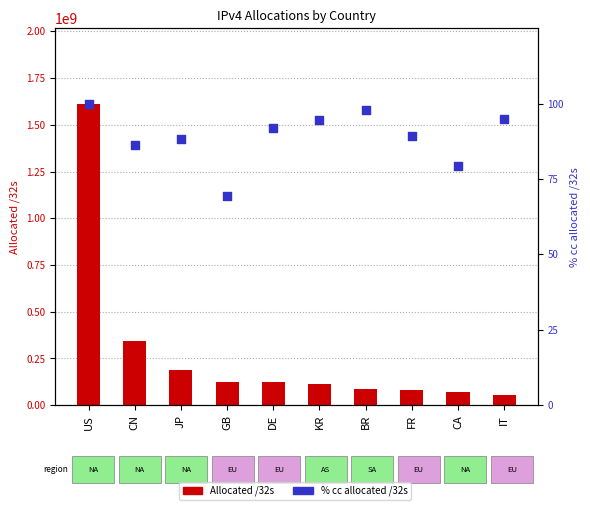

At how many categories does at least one series exceed 665524957?

1